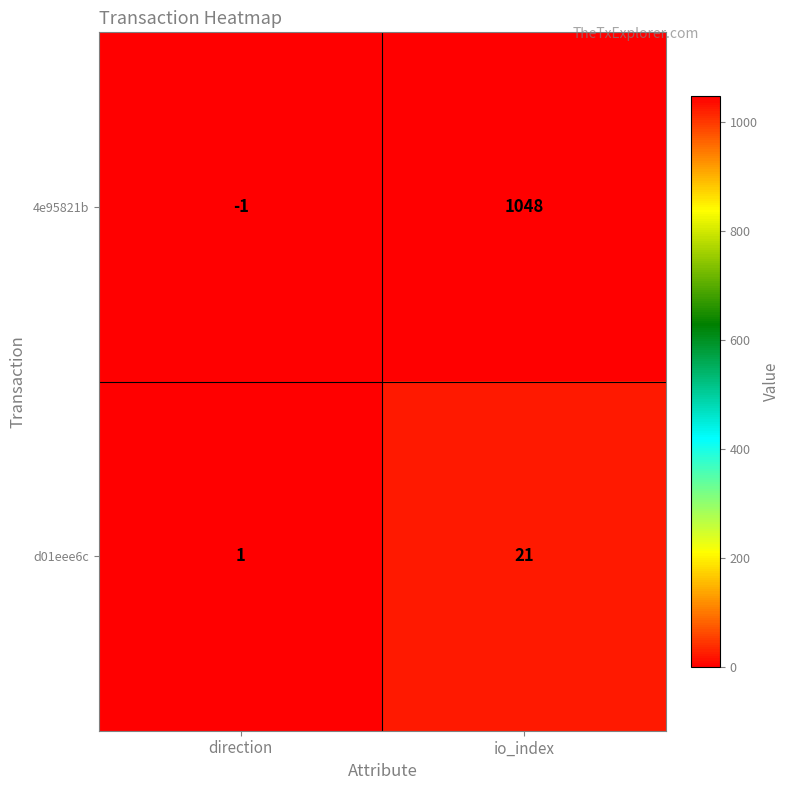

The 4e95821b series shows 260 at io_index. True or false?

False